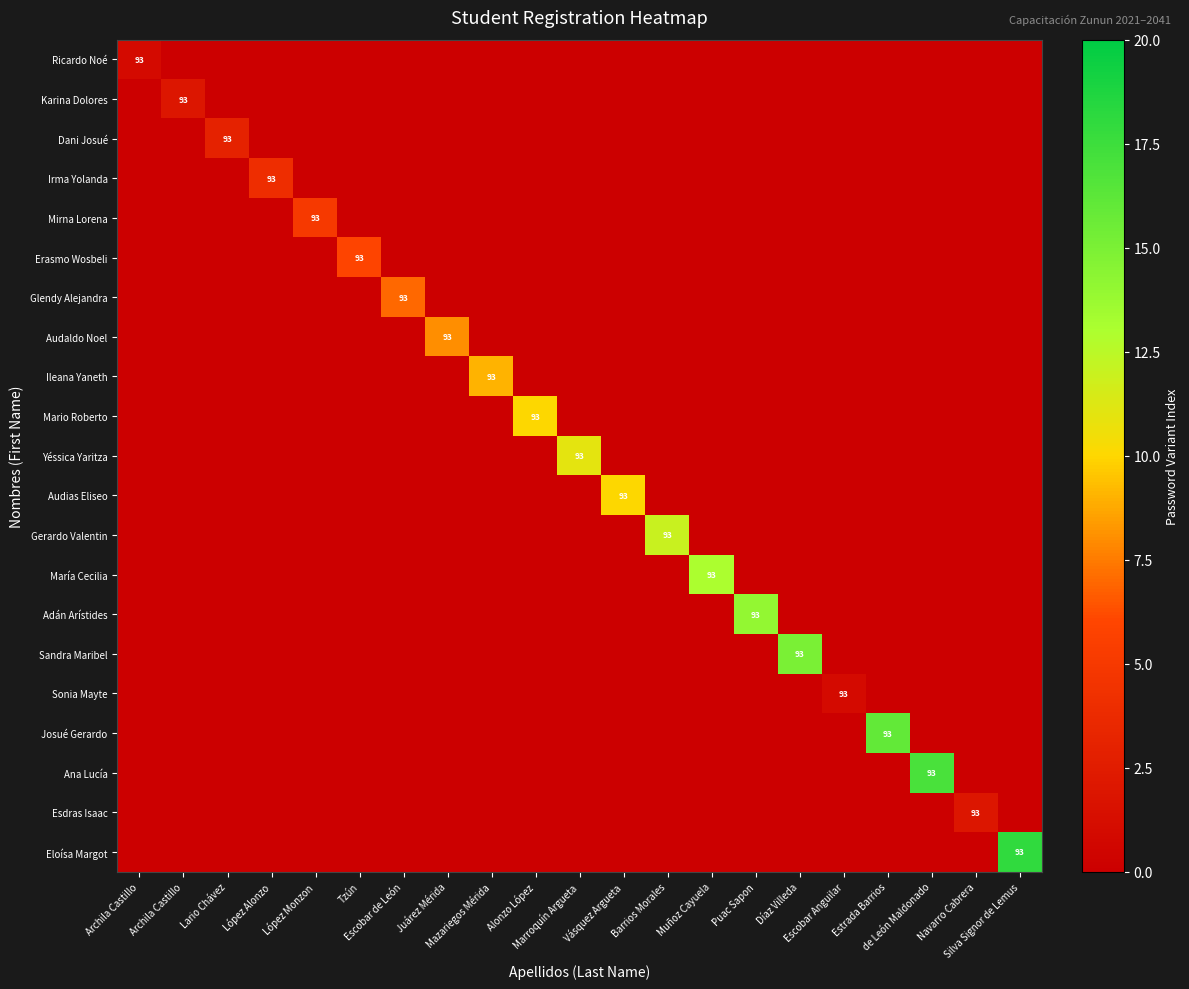

What is the highest value of the Josué Gerardo series?

16